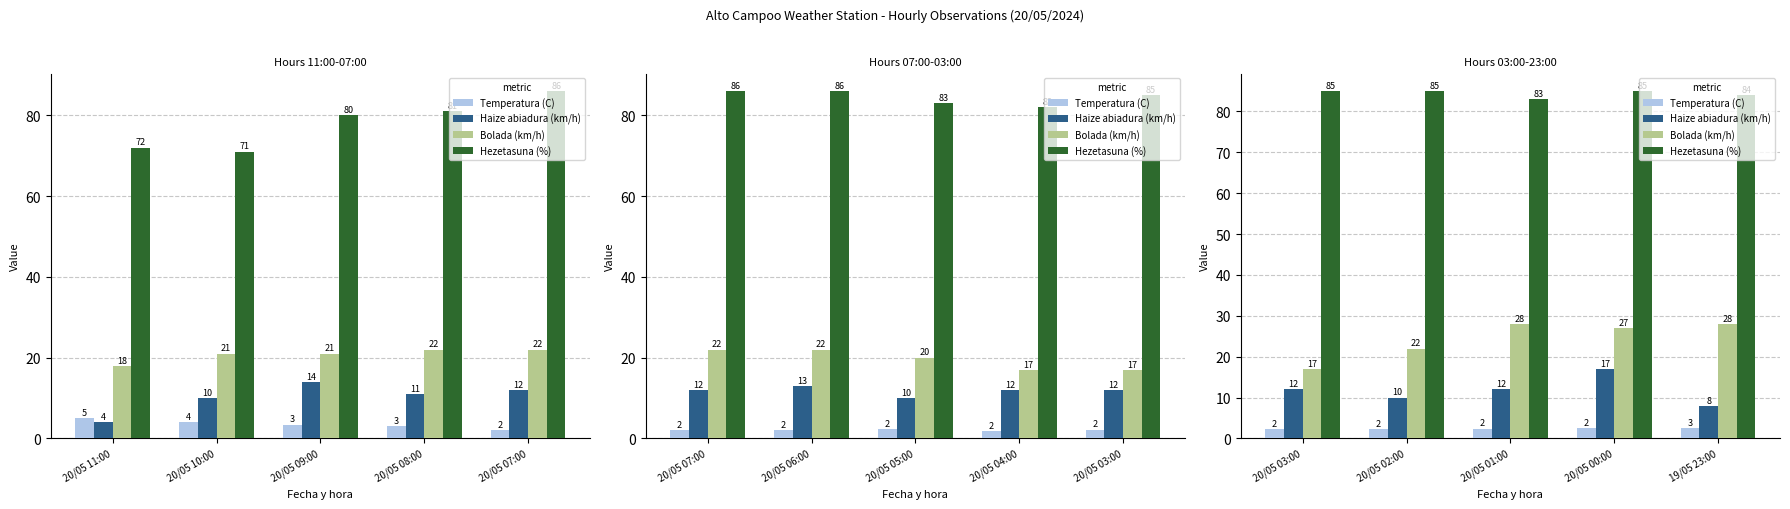

The value of Temperatura (C) at 20/05 03:00 is 2.9. True or false?

False